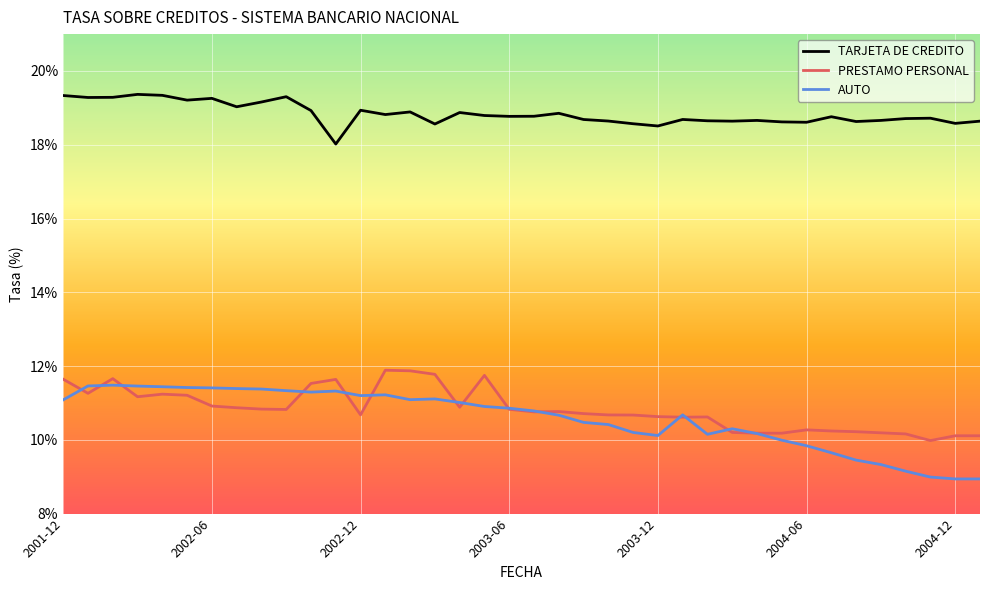

Which series has the widest spread of values?

AUTO